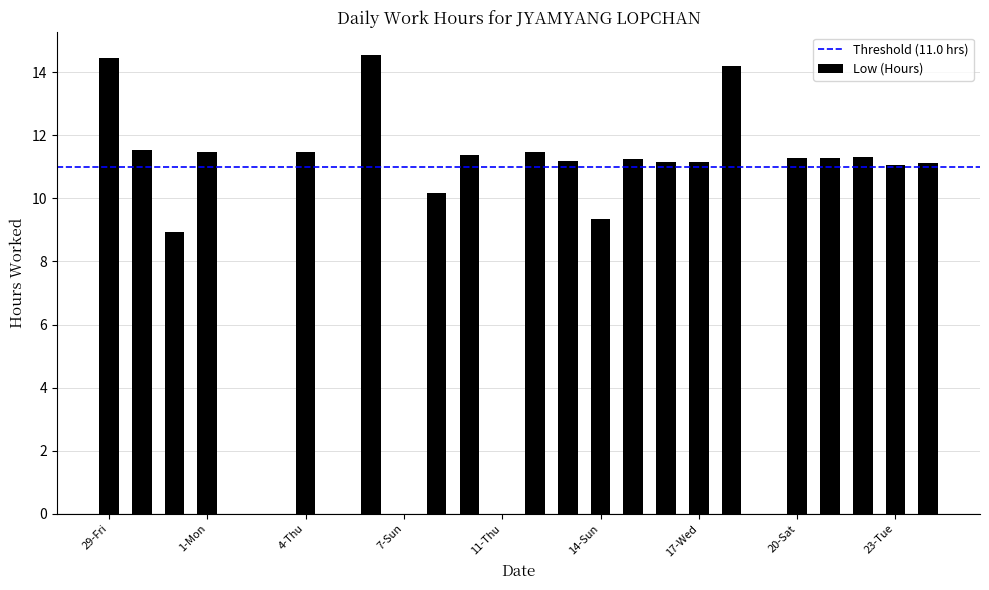

True or false: the data shows 3.0 at 29-Fri.

False